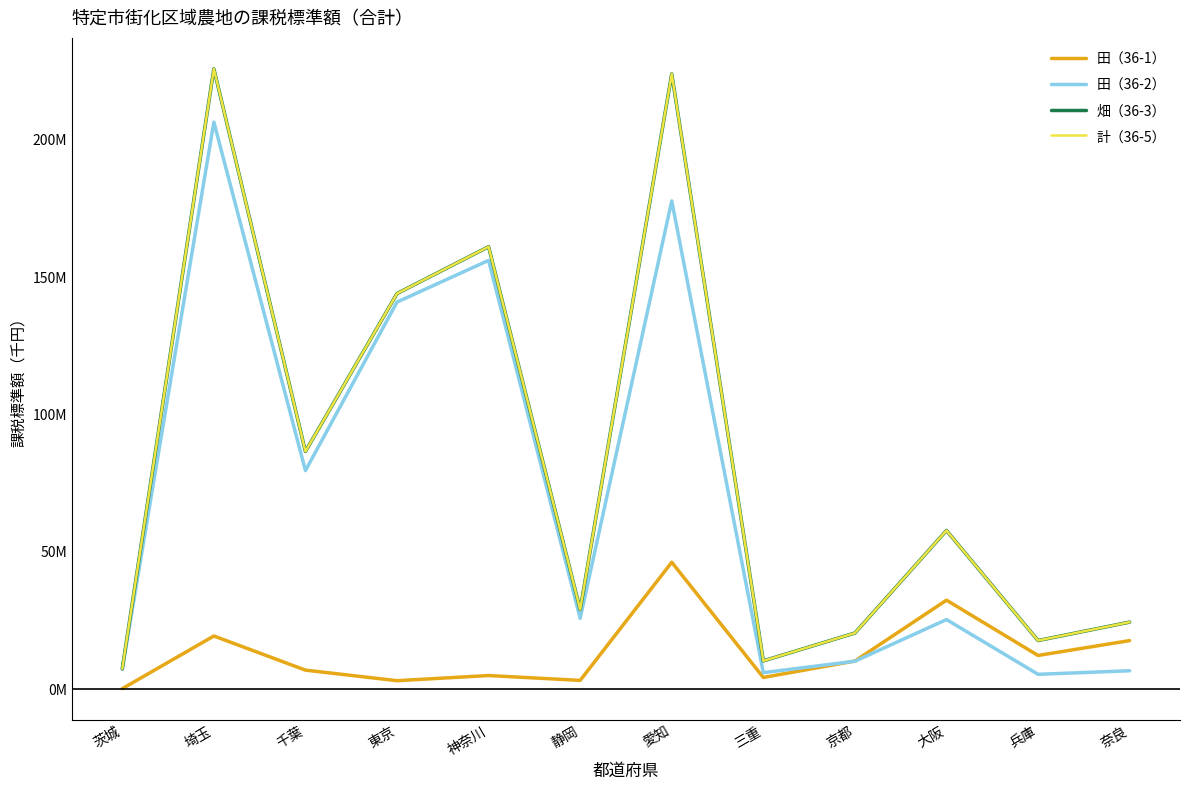

List the series in order of their peak value, highest first.

畑（36-3）, 計（36-5）, 田（36-2）, 田（36-1）